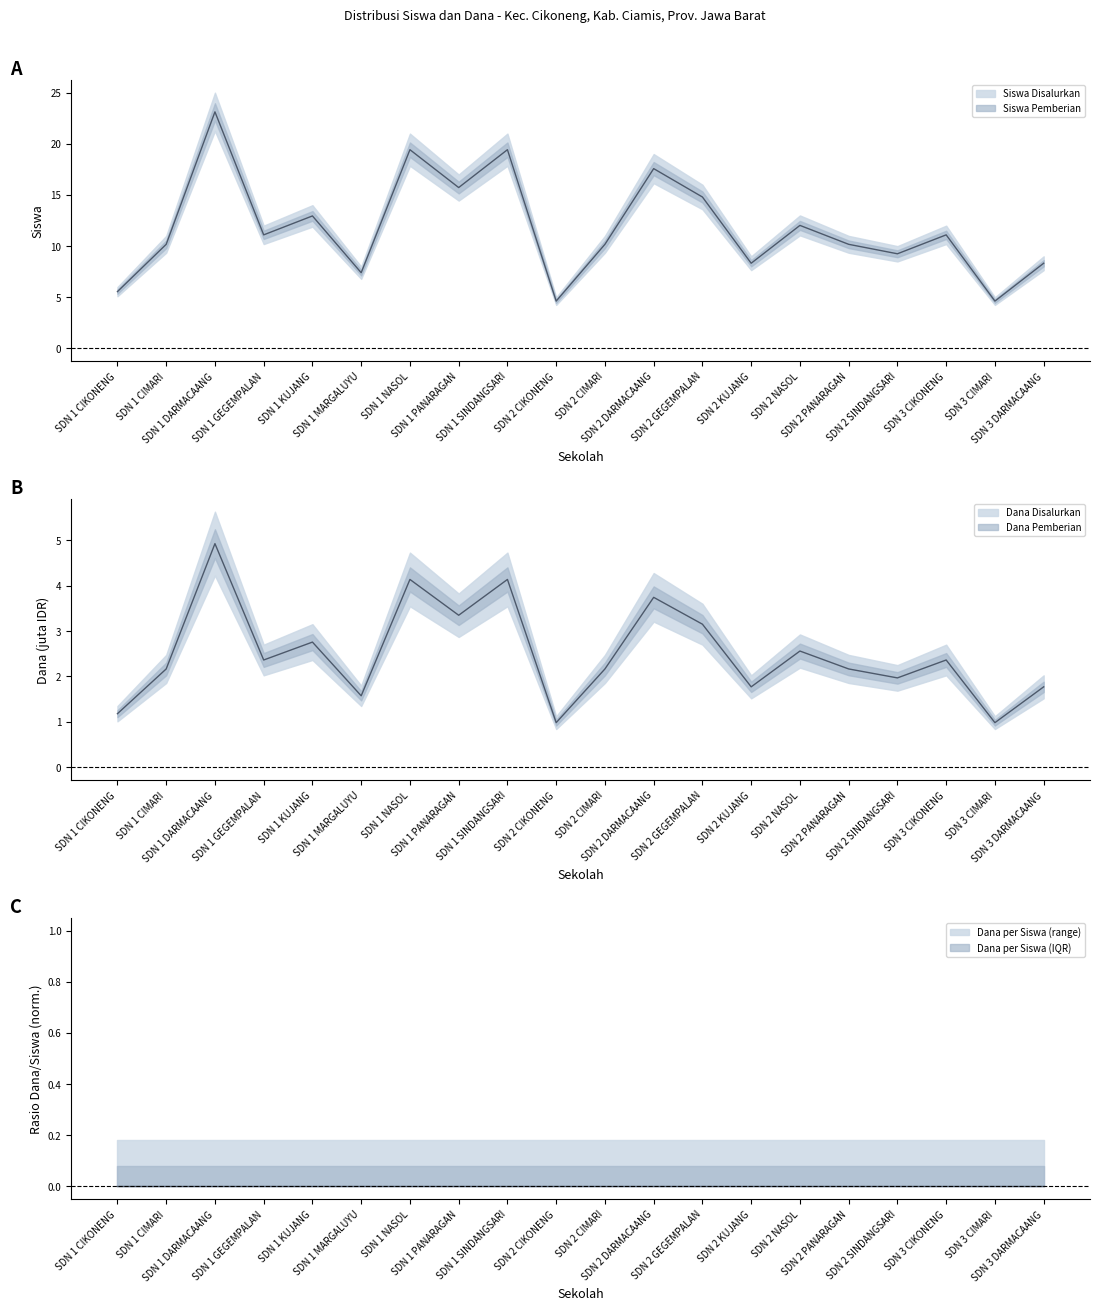

Where is Siswa Pemberian nearest to the value 2?

SDN 2 SINDANGSARI